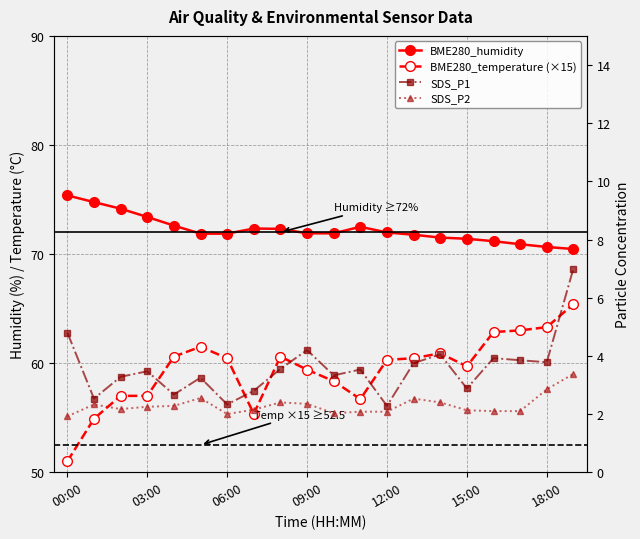

Is it true that SDS_P1 equals 0.9 at 17?

False